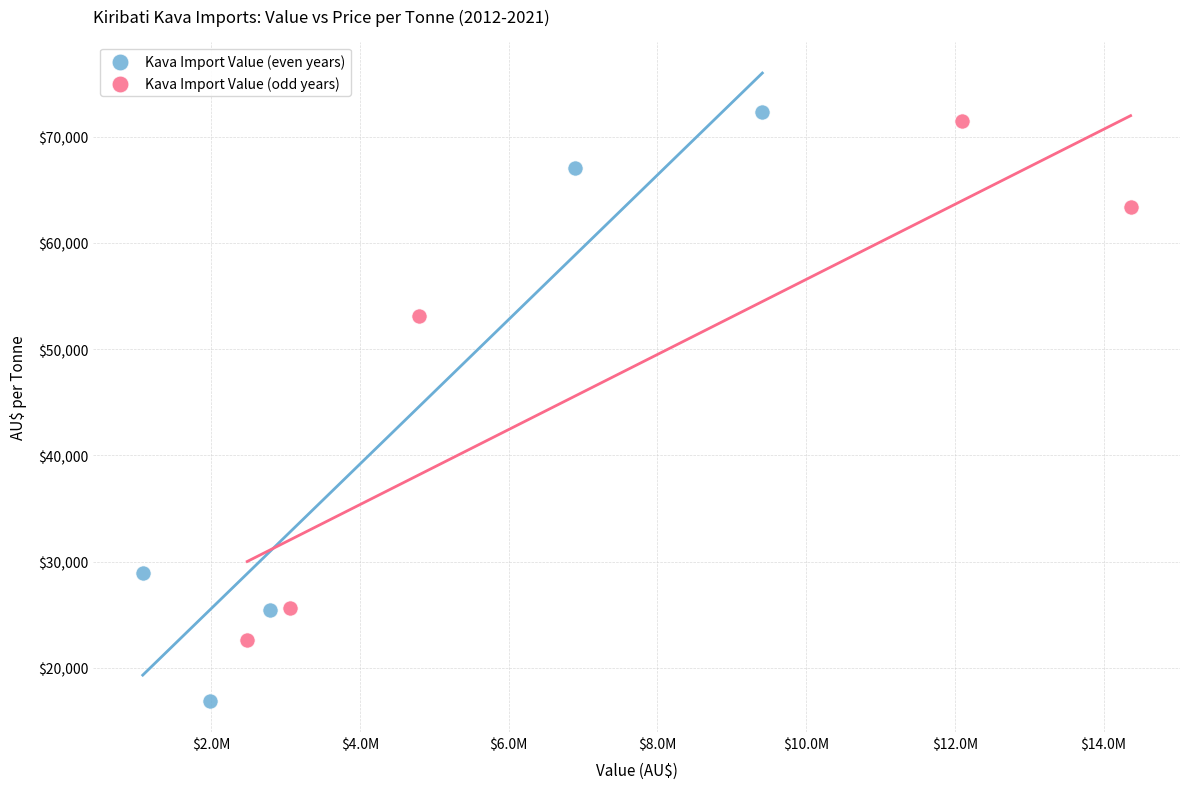

What are all the series names shown in the legend?

Kava Import Value (even years), Kava Import Value (odd years)